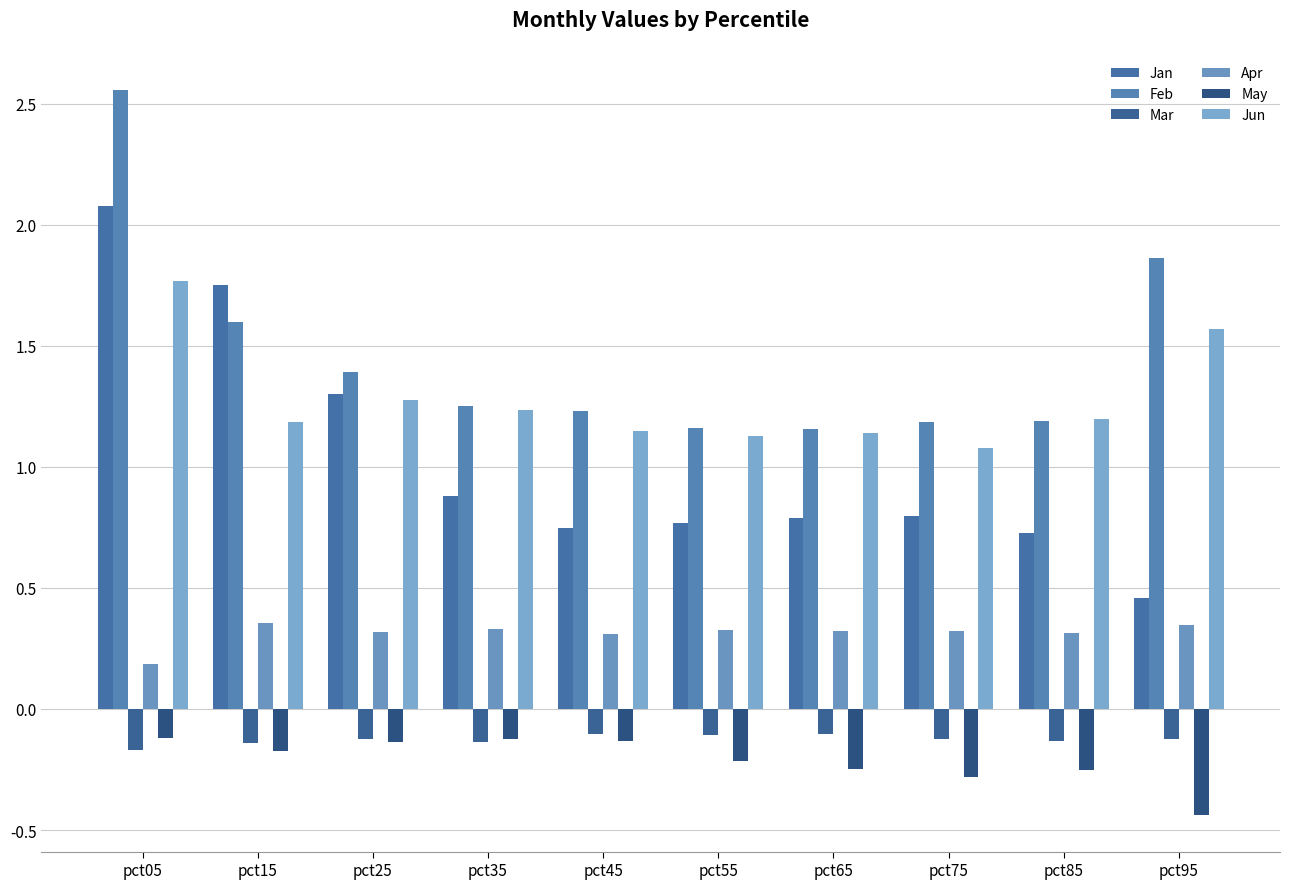

Which series changed the most between pct05 and pct65?

Feb